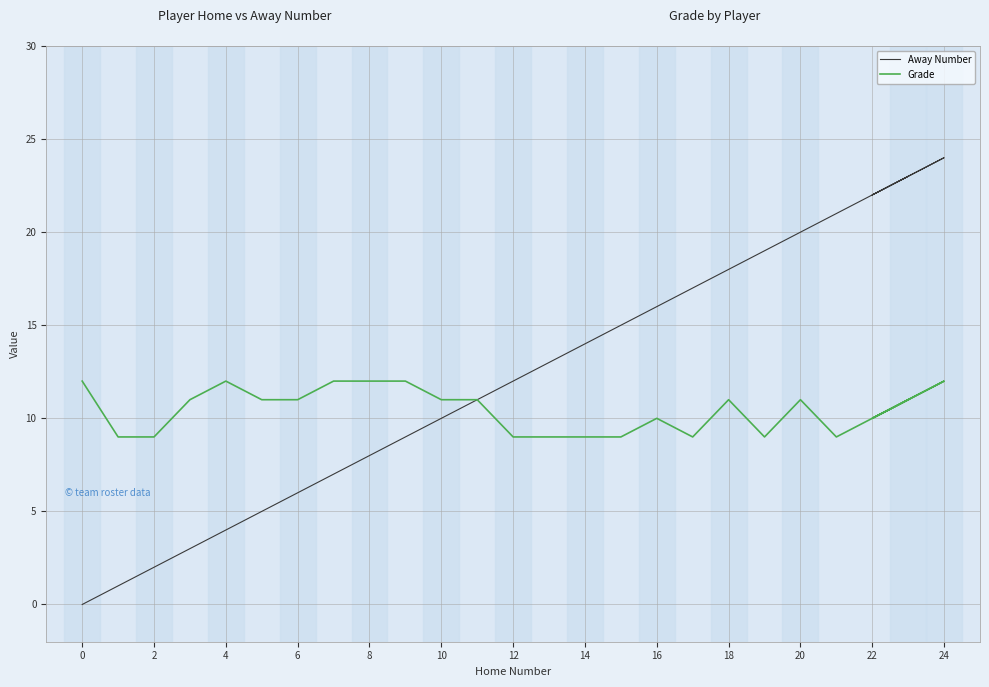

Rank the series by their average value, from highest to lowest.

Away Number, Grade